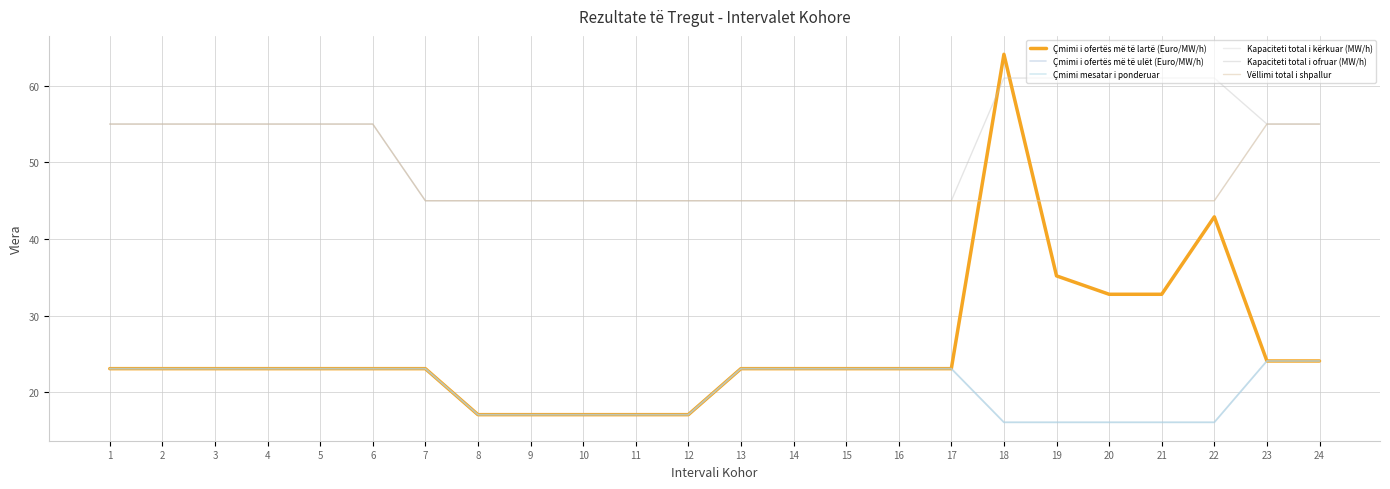

Is this an area chart (filled region under the line)?

No